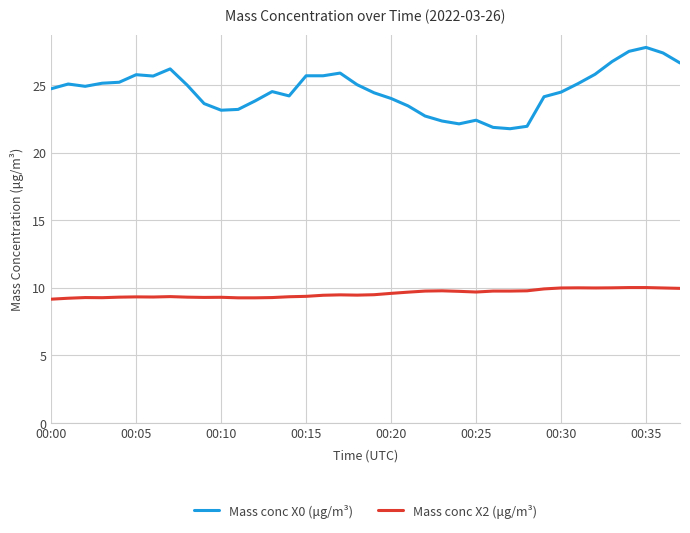

True or false: Mass conc X2 (μg/m³) has more than 1 interior local peaks.

True